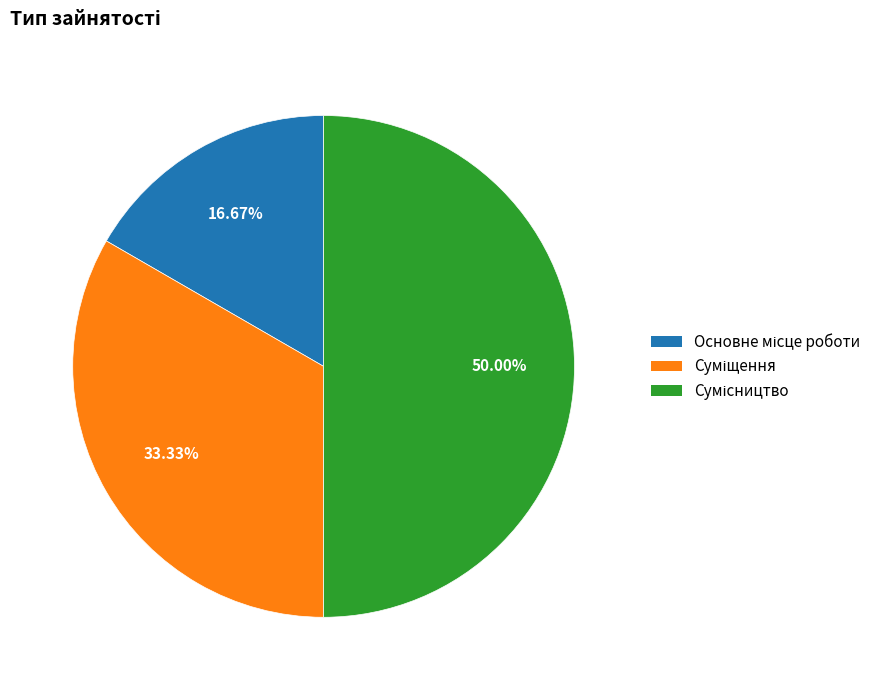

The Суміщення slice represents 41% of the pie. True or false?

False